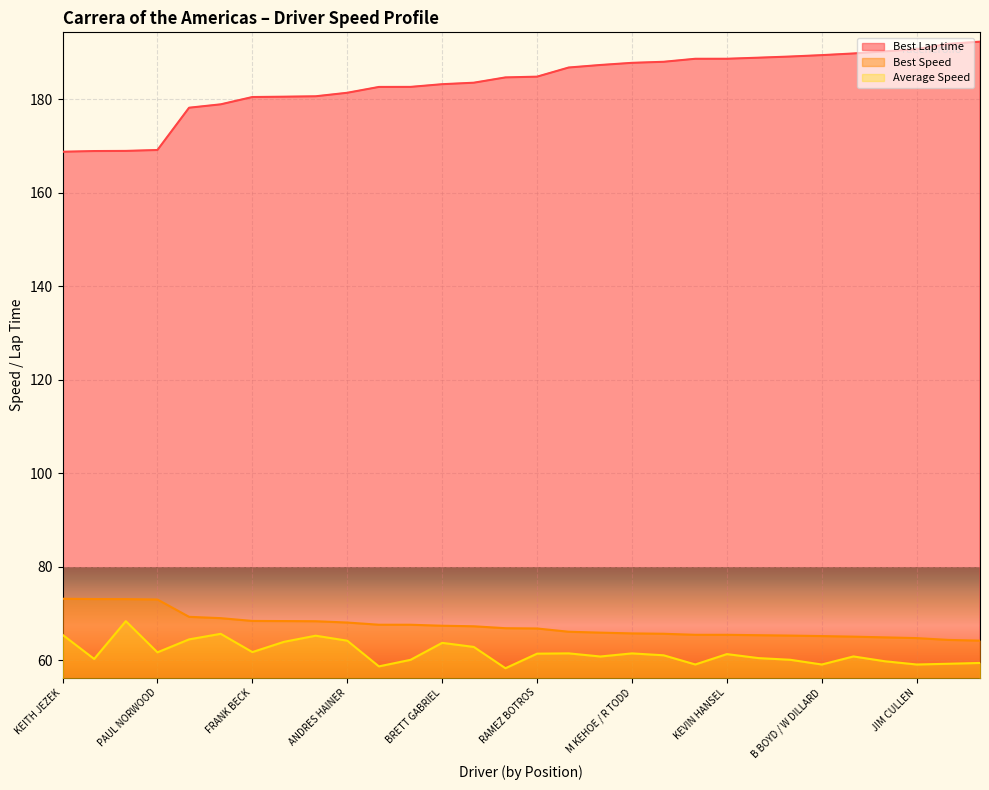

What is the label of the 12th point from the right?

M KEHOE / R TODD